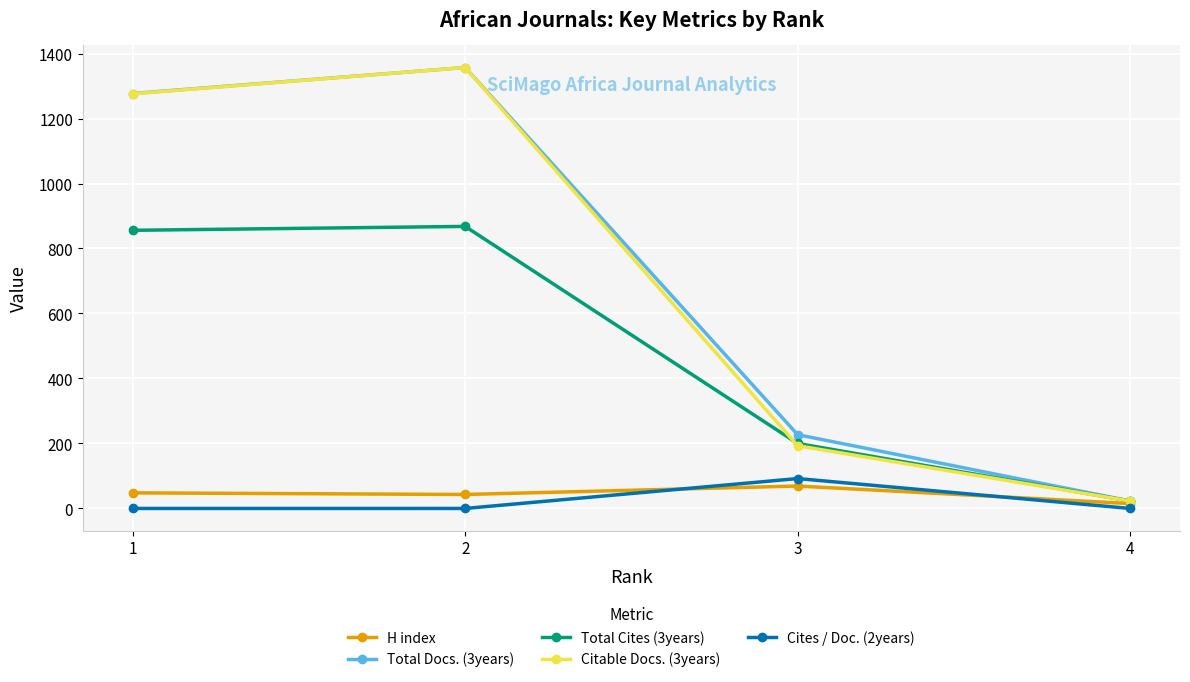

What is the spread (max minus min) of values at 1?

1277